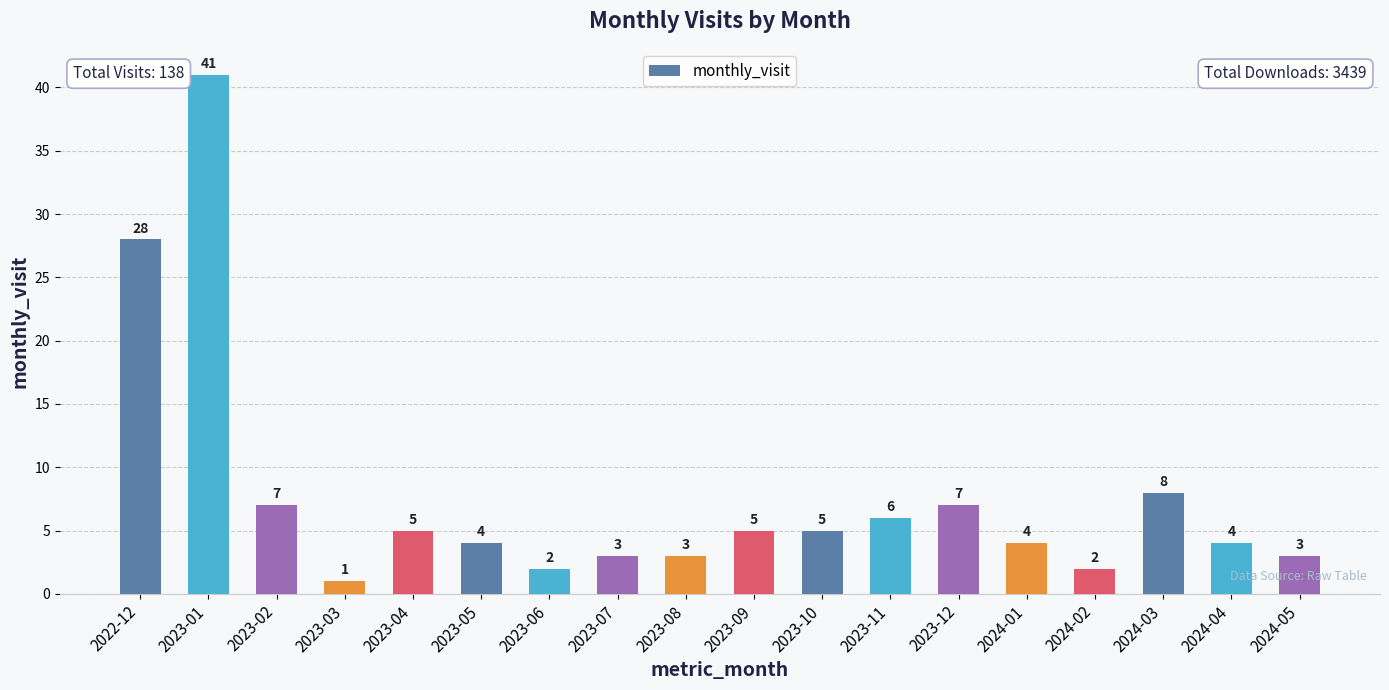

The chart shows a value of 5 at 2023-04. True or false?

True